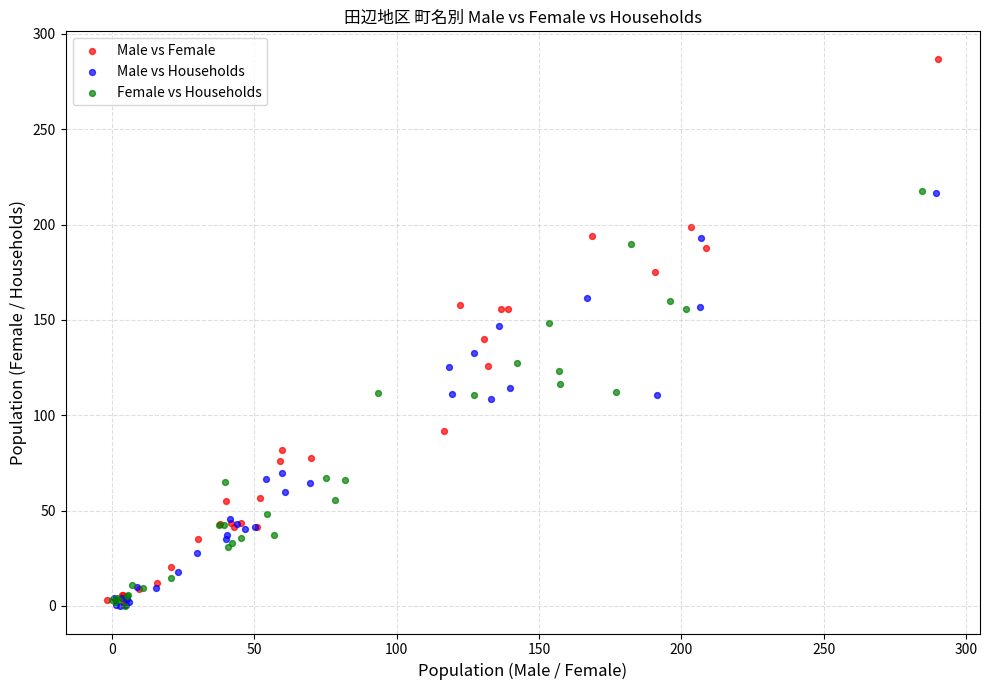

Which series has the widest spread of Y values?

Male vs Female